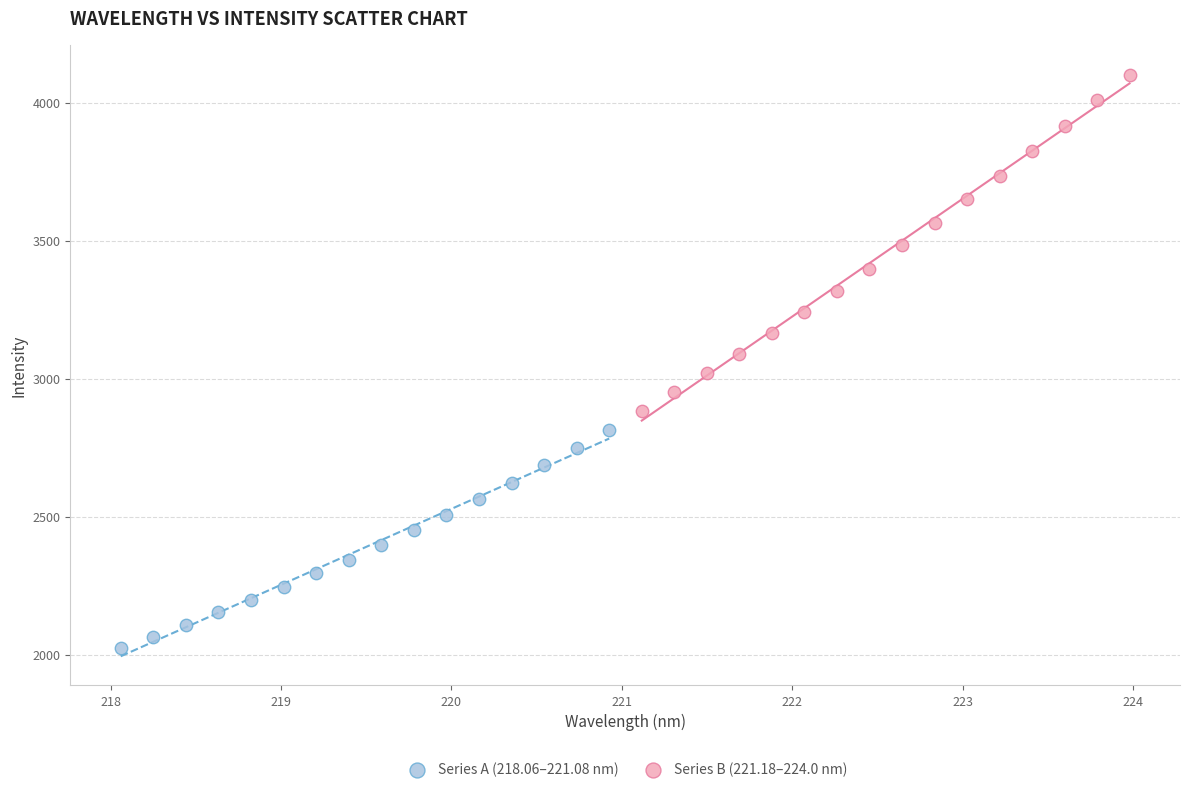

Which series reaches the minimum Y coordinate?

Series A (218.06–221.08 nm)